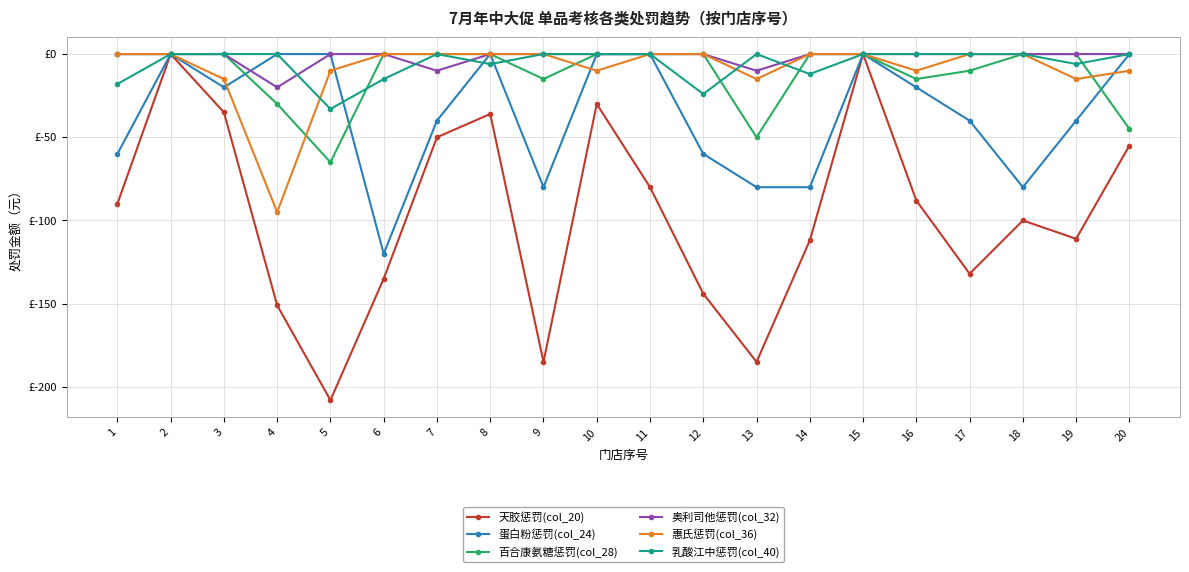

Is this an area chart (filled region under the line)?

No